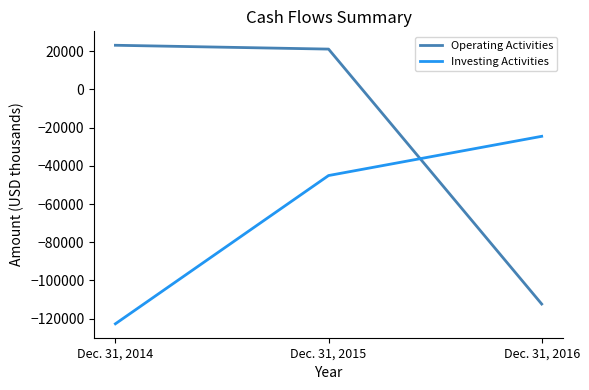

Rank the series by their average value, from lowest to highest.

Investing Activities, Operating Activities